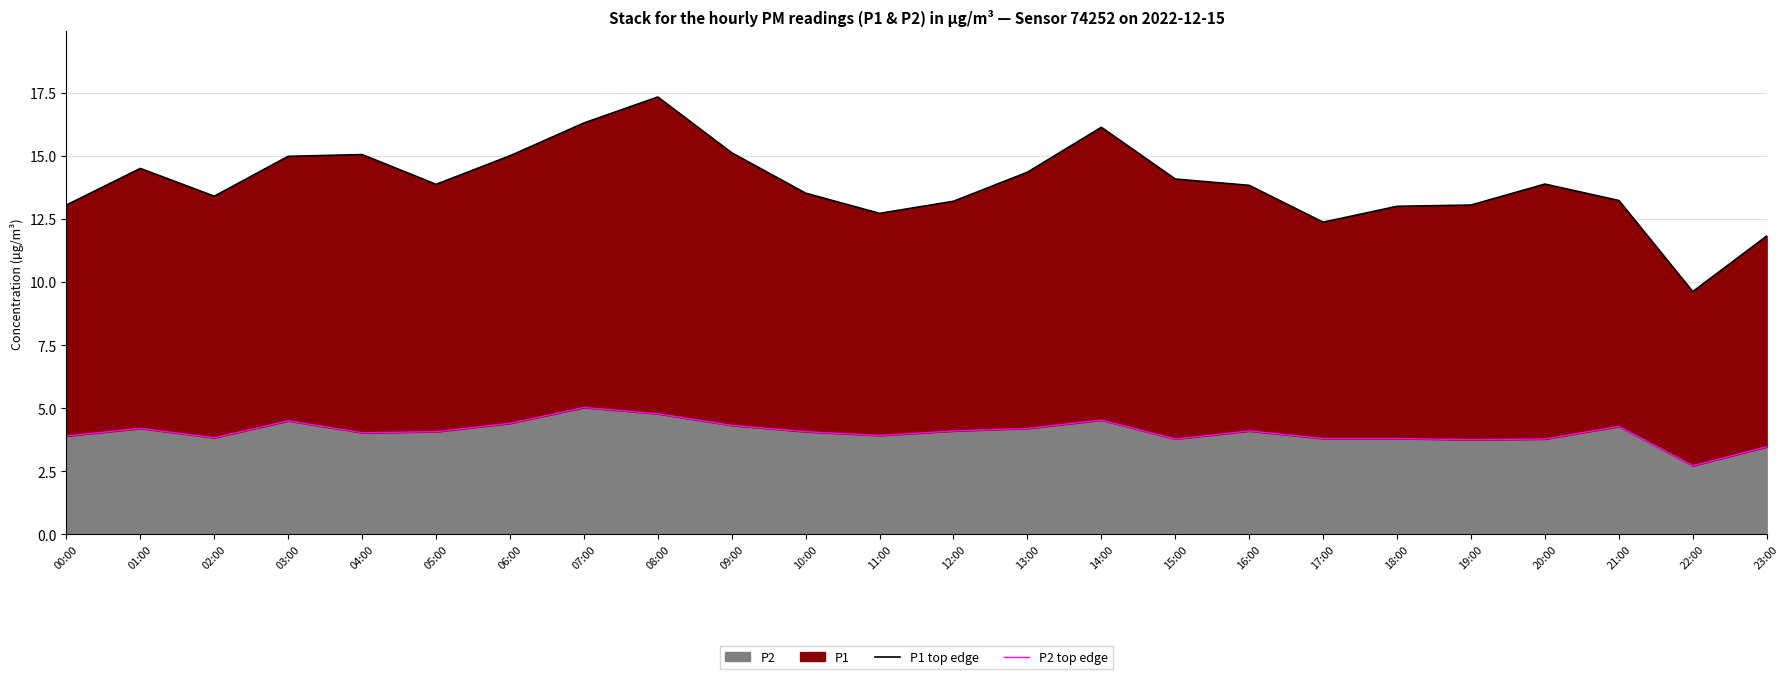

Which series has the largest range (max minus min)?

P1 top edge